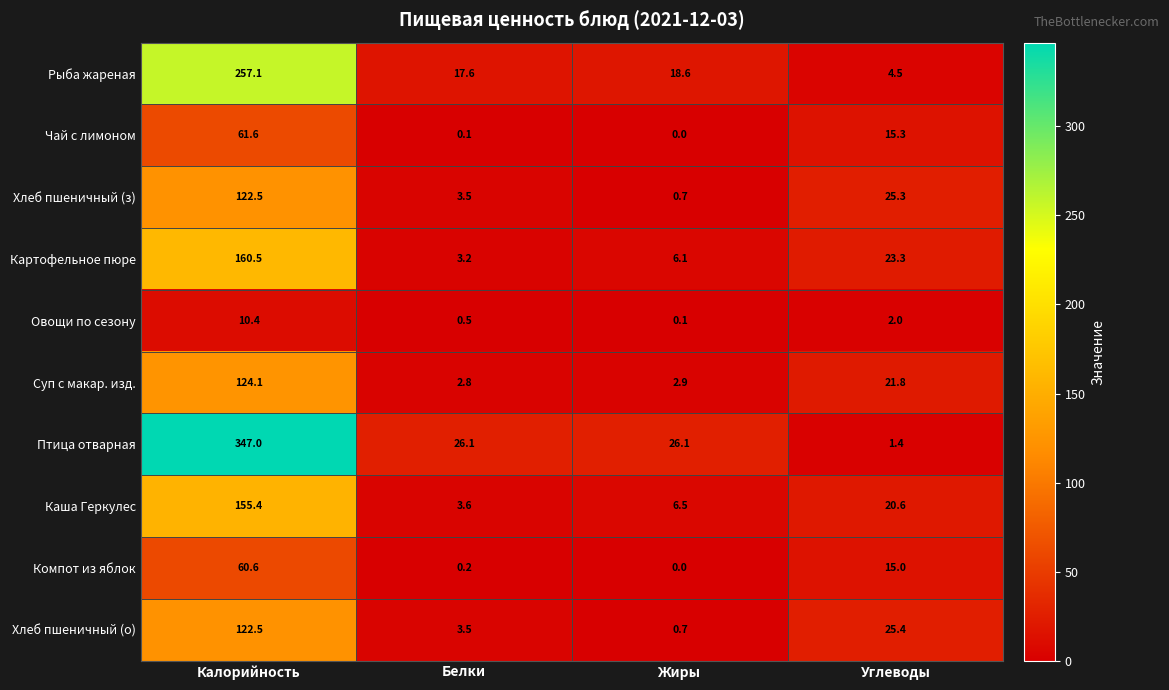

Is it true that Овощи по сезону equals 10.4 at Калорийность?

True